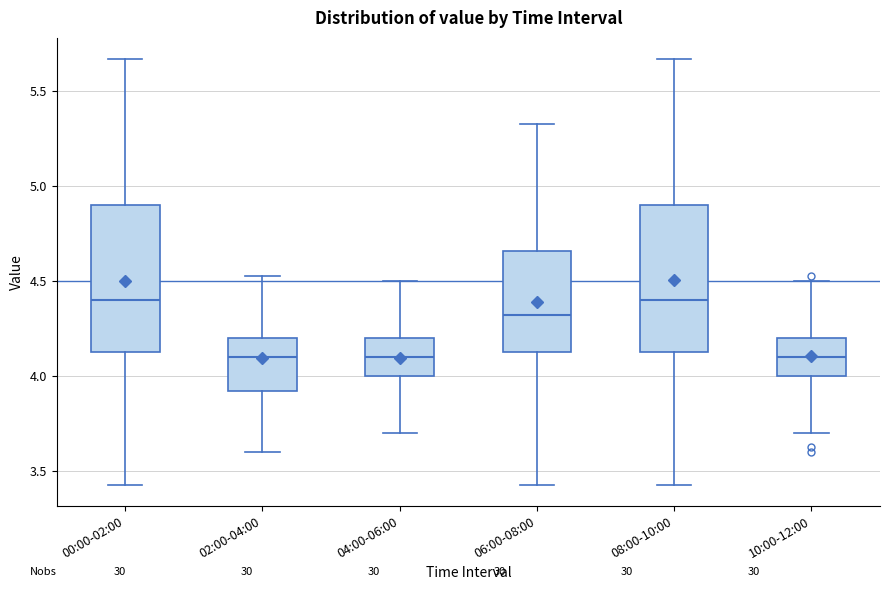

Reading left to right, read every box against the y-axis: the position of its median line, the range the box covers, and the ends of its whiskers. The values are not printed on the chart, so give them approximately, as read against the axis.

00:00-02:00: median 4.40, box 4.15 to 4.90, whiskers 3.45 to 5.65
02:00-04:00: median 4.10, box 3.95 to 4.20, whiskers 3.60 to 4.55
04:00-06:00: median 4.10, box 4.00 to 4.20, whiskers 3.70 to 4.50
06:00-08:00: median 4.35, box 4.15 to 4.65, whiskers 3.45 to 5.35
08:00-10:00: median 4.40, box 4.15 to 4.90, whiskers 3.45 to 5.65
10:00-12:00: median 4.10, box 4.00 to 4.20, whiskers 3.70 to 4.50